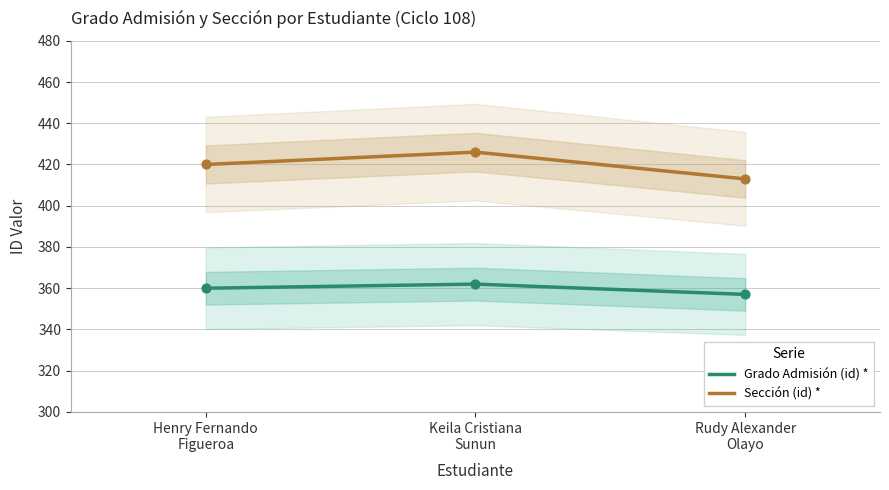

What are all the series names shown in the legend?

Grado Admisión (id) *, Sección (id) *